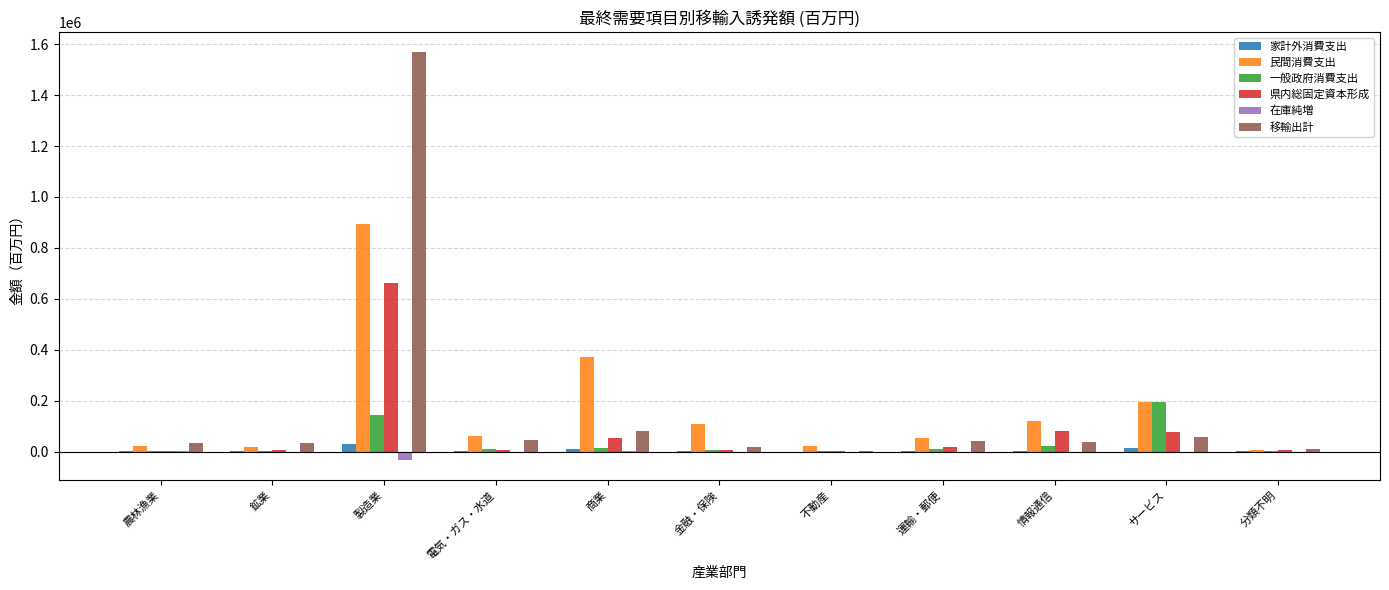

What is the highest value of the 県内総固定資本形成 series?

663130.7